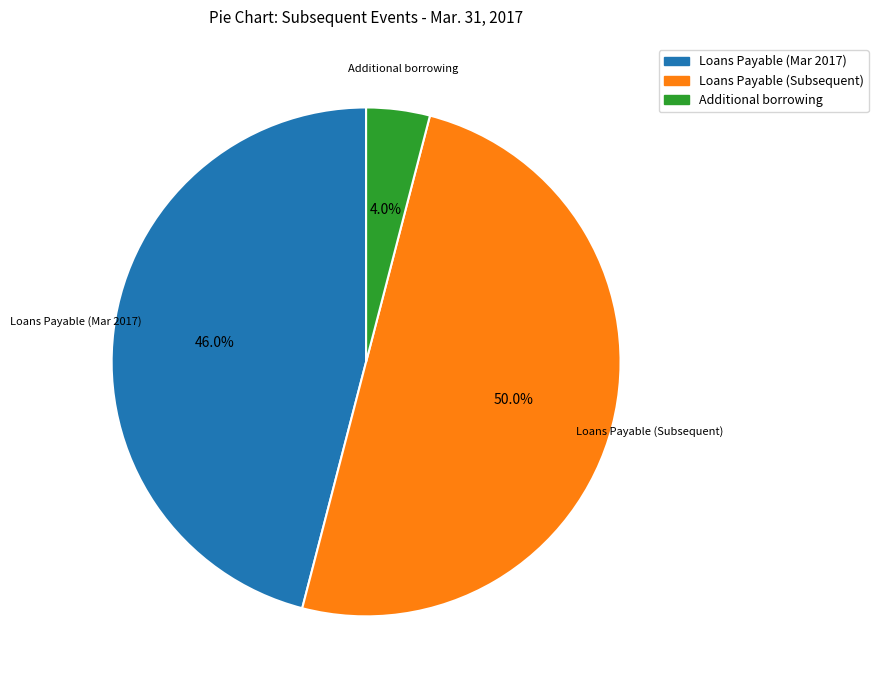

What percentage do Additional borrowing and Loans Payable (Subsequent) together represent?

54.0%